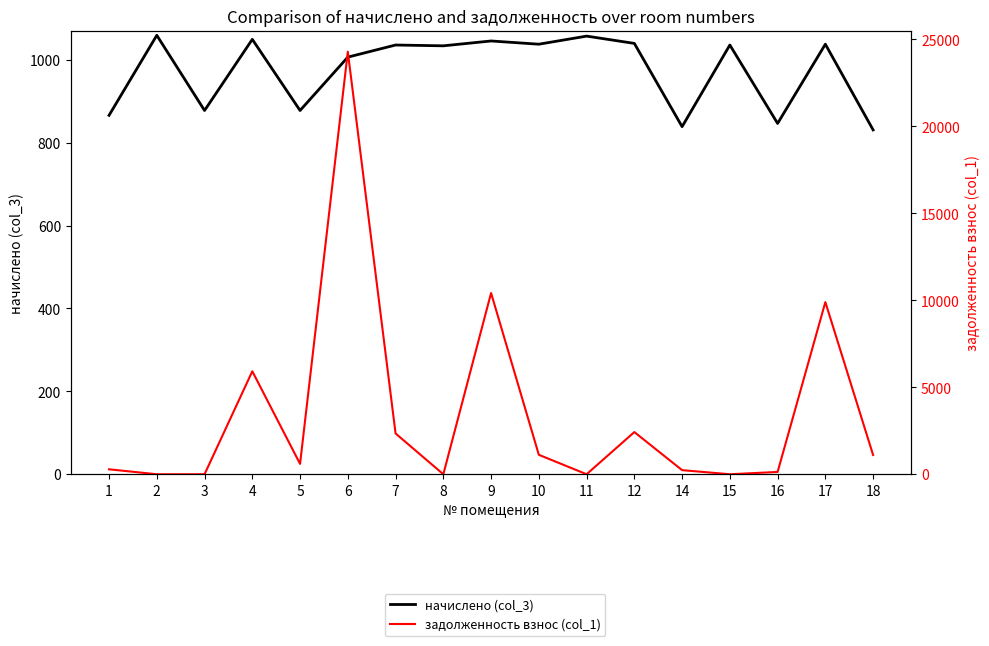

Where is начислено (col_3) nearest to the value 944?

6